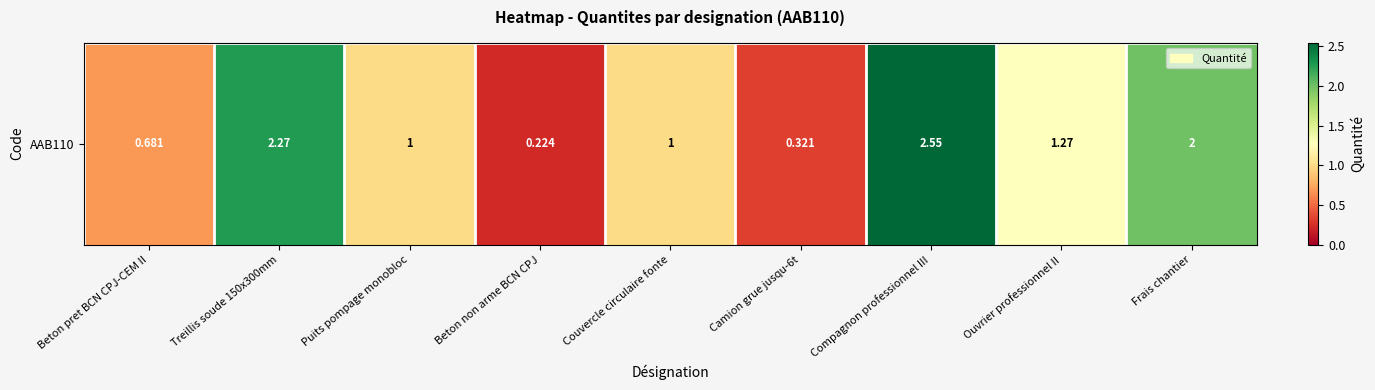

What is the sum of all values?

11.3